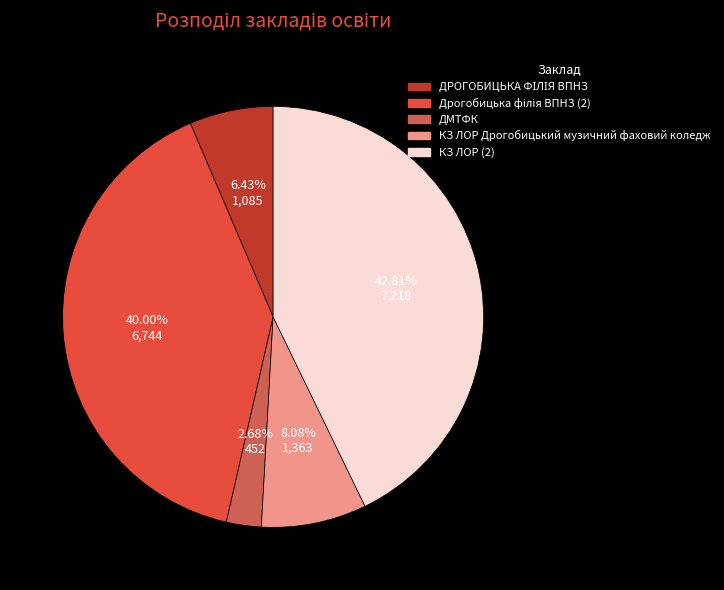

Is there a majority slice in this chart?

No